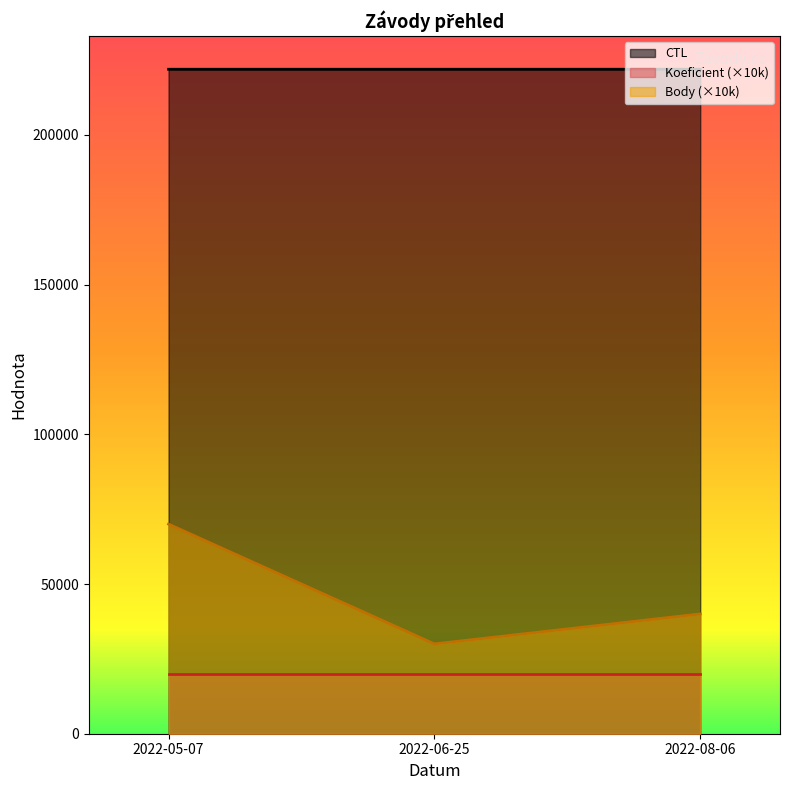

What position from the left is 2022-06-25?

2